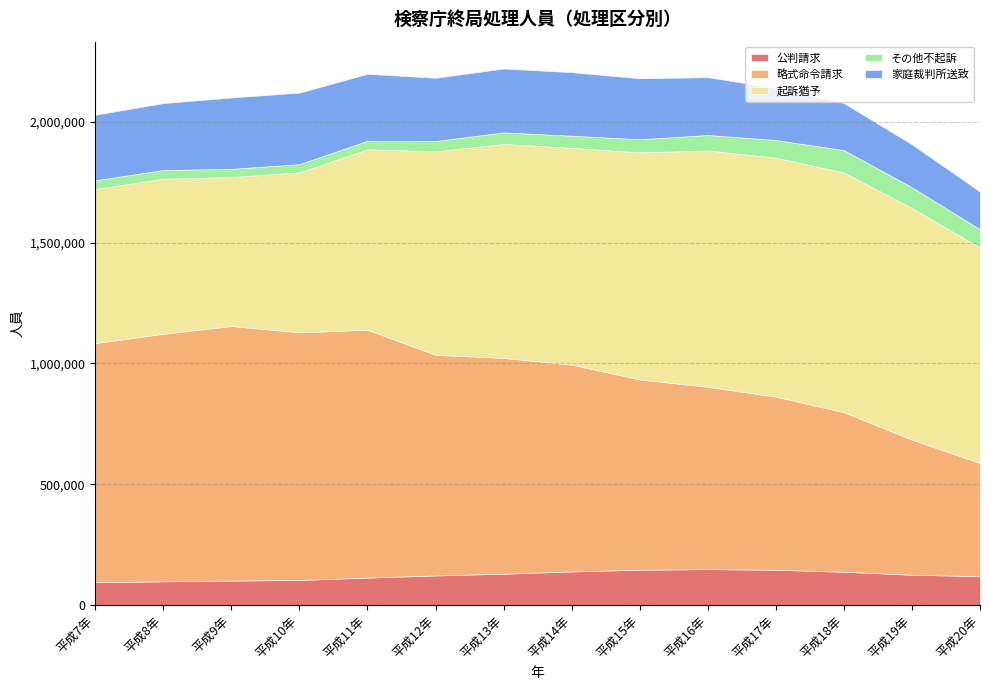

What are all the series names shown in the legend?

公判請求, 略式命令請求, 起訴猶予, その他不起訴, 家庭裁判所送致